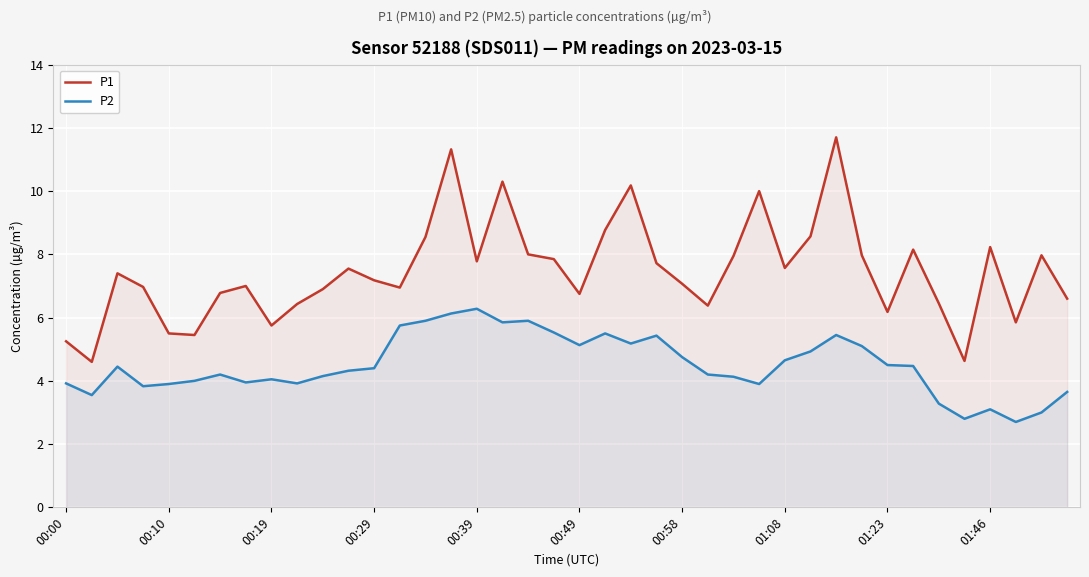

Does the chart display data point markers on the line(s)?

No